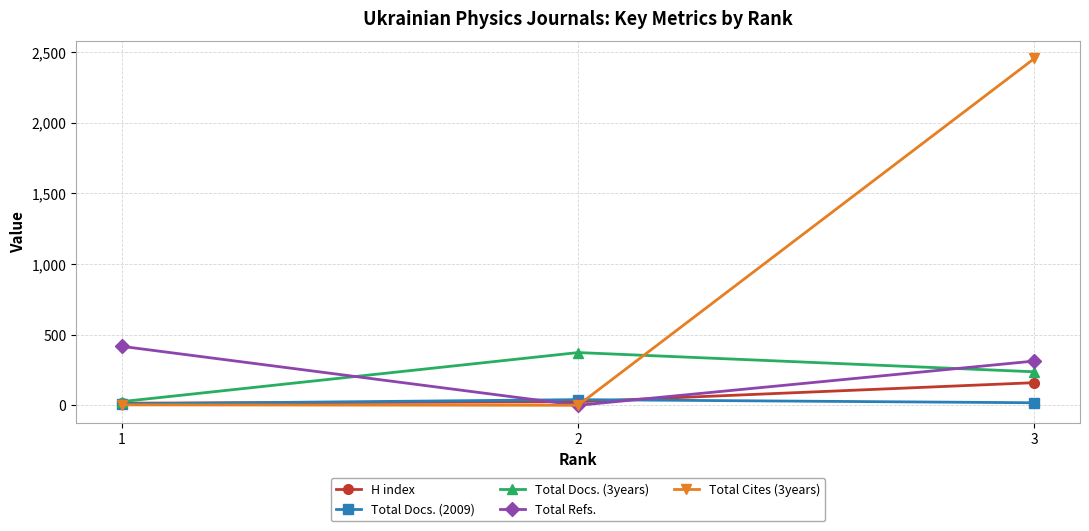

The value of Total Refs. at 2 is -248. True or false?

False